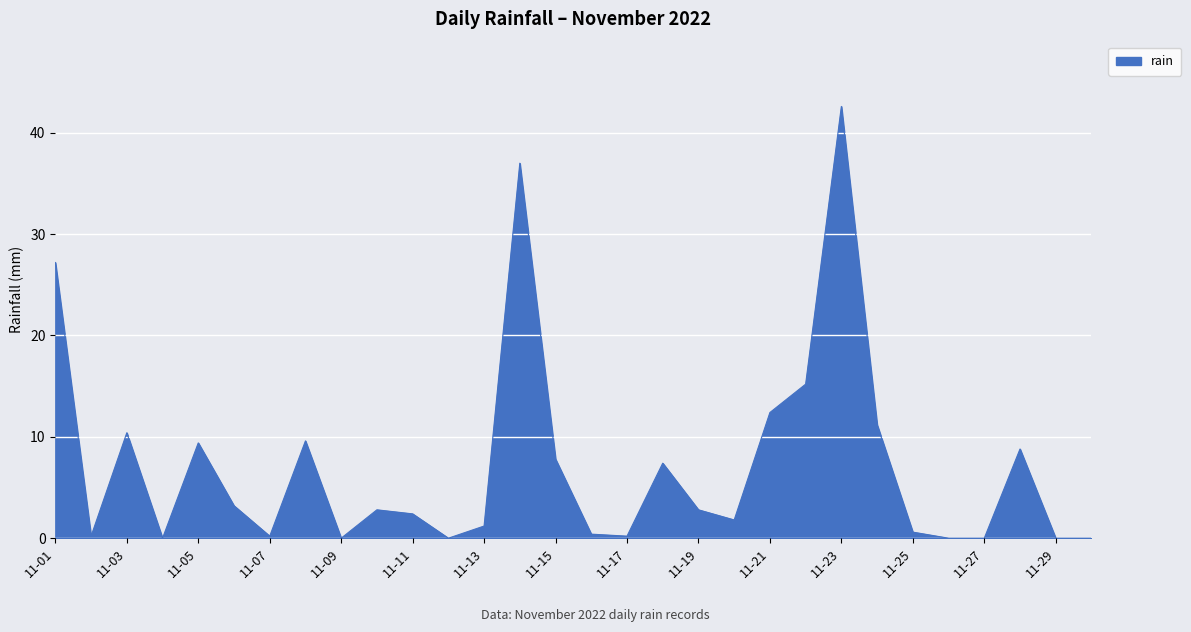

What is the difference between the maximum and minimum values?

42.6